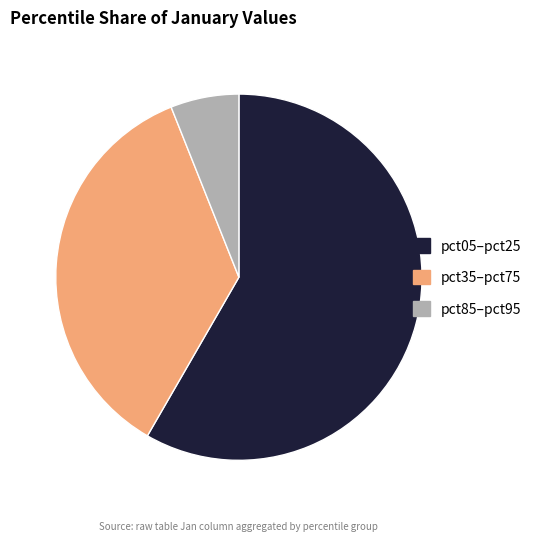

How many slices are in this pie chart?

3